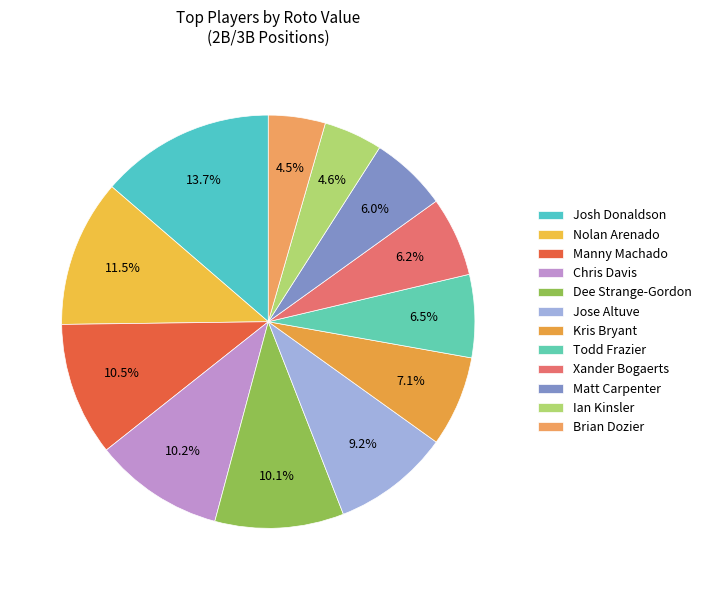

Which slice is the smallest?

Brian Dozier